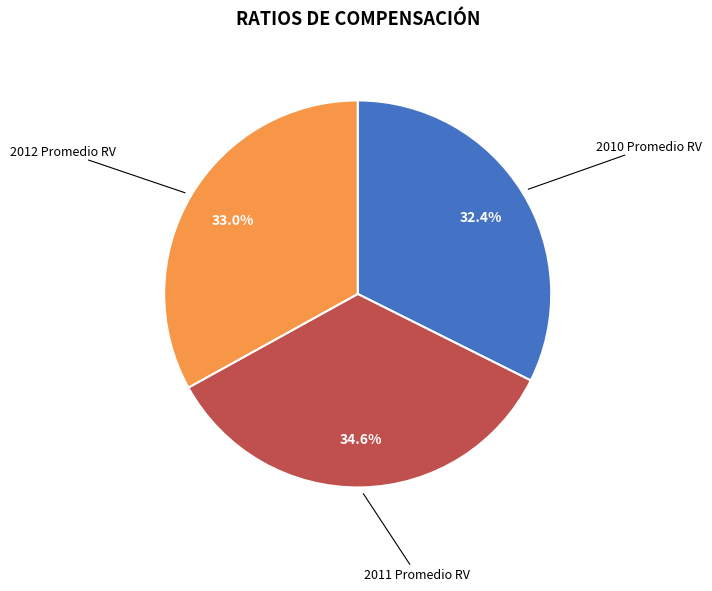

What percentage is NOT represented by 2012 Promedio RV?

67.0%